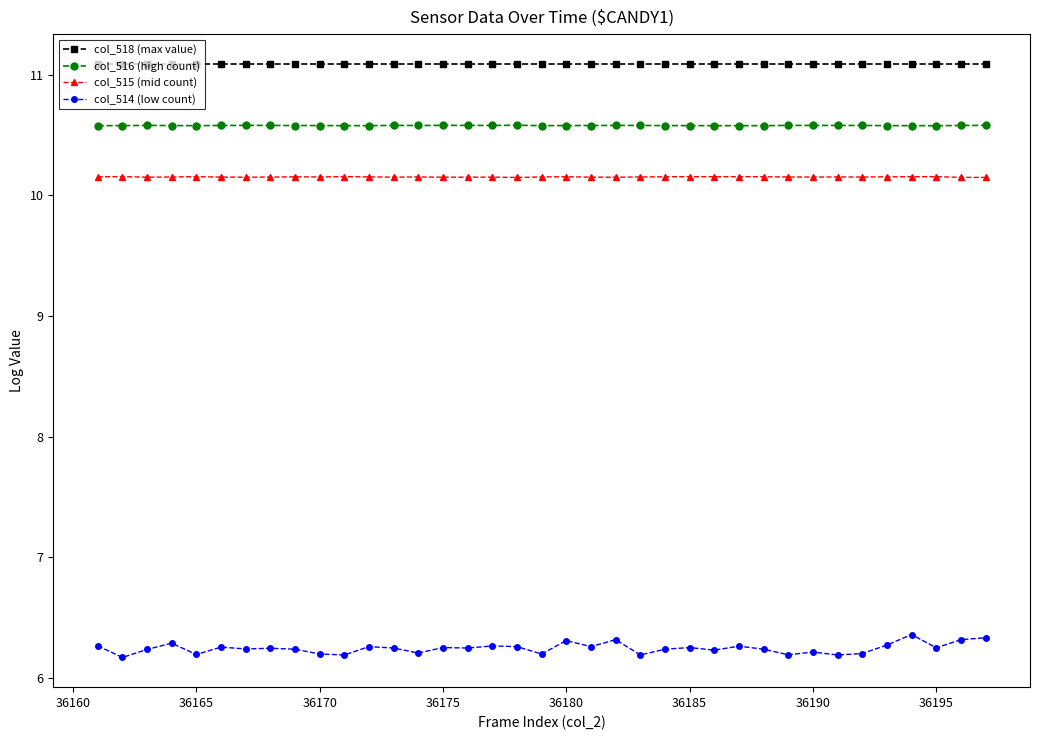

True or false: col_514 (low count) has more than 1 interior local peaks.

True